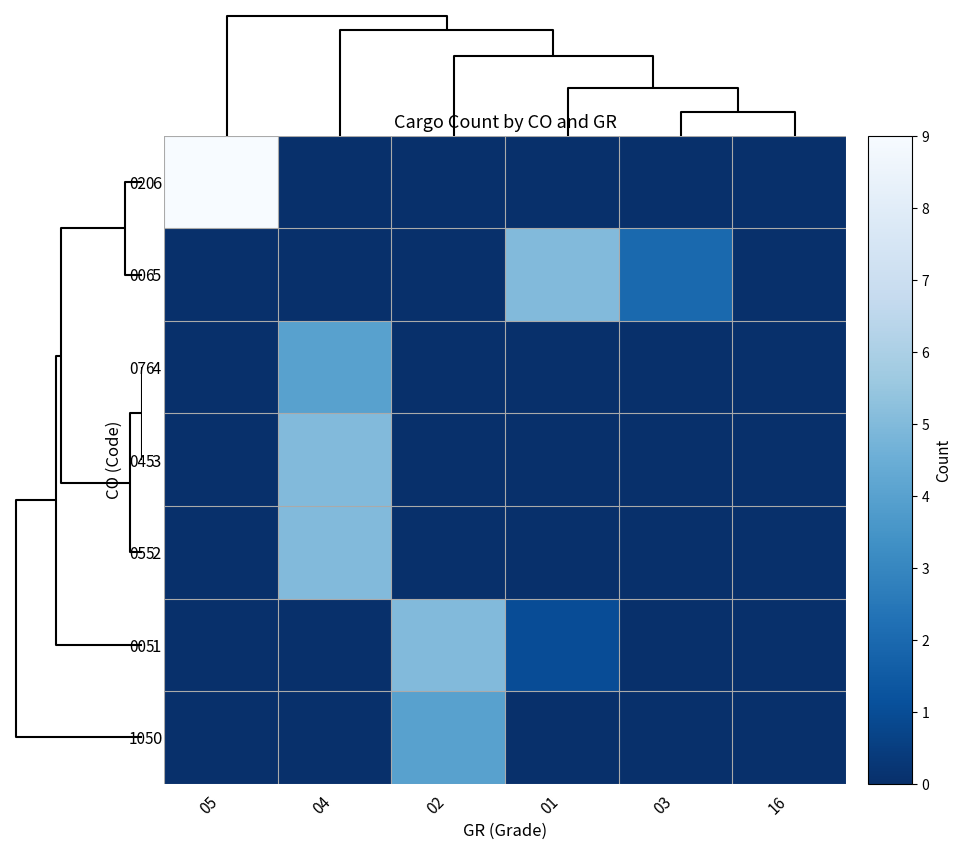

Reading left to right, extract all data points from this chart.

020: 05=9	04=0	02=0	01=0	03=0	16=0
006: 05=0	04=0	02=0	01=5	03=2	16=0
076: 05=0	04=4	02=0	01=0	03=0	16=0
045: 05=0	04=5	02=0	01=0	03=0	16=0
055: 05=0	04=5	02=0	01=0	03=0	16=0
005: 05=0	04=0	02=5	01=1	03=0	16=0
105: 05=0	04=0	02=4	01=0	03=0	16=0